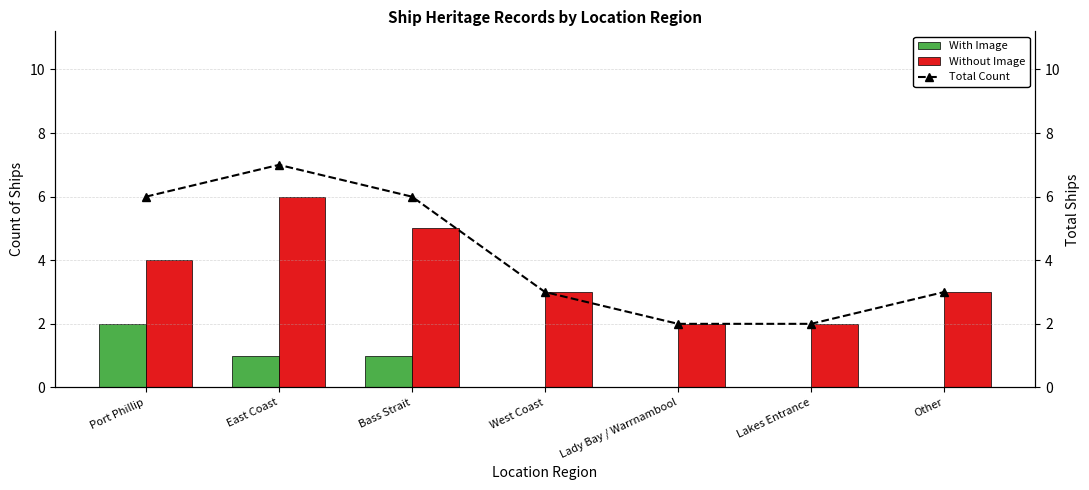

Which series has the largest range (max minus min)?

Total Count